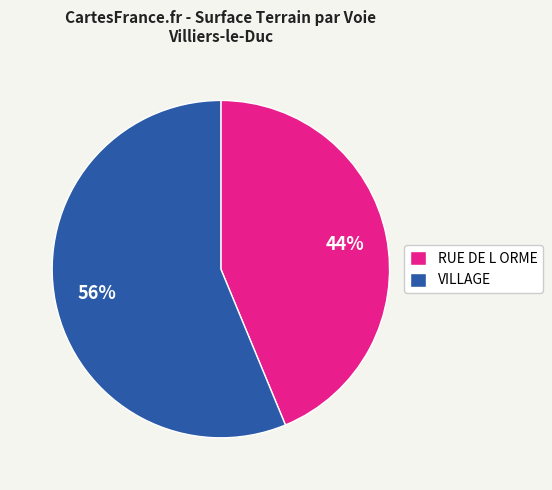

How many slices are in this pie chart?

2